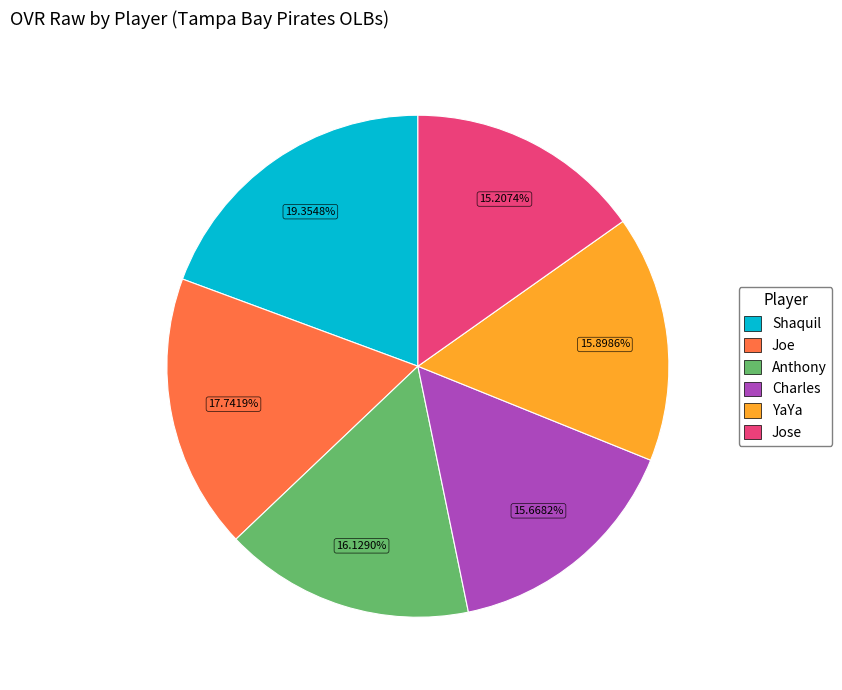

What percentage is NOT represented by Charles?

84.3%